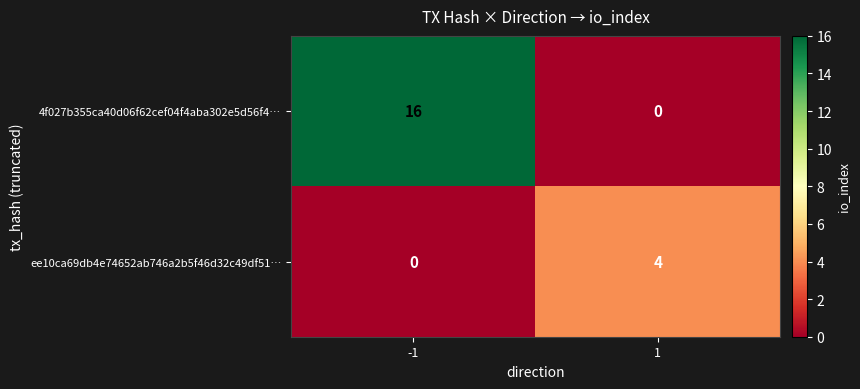

What is the maximum value shown in the chart?

16